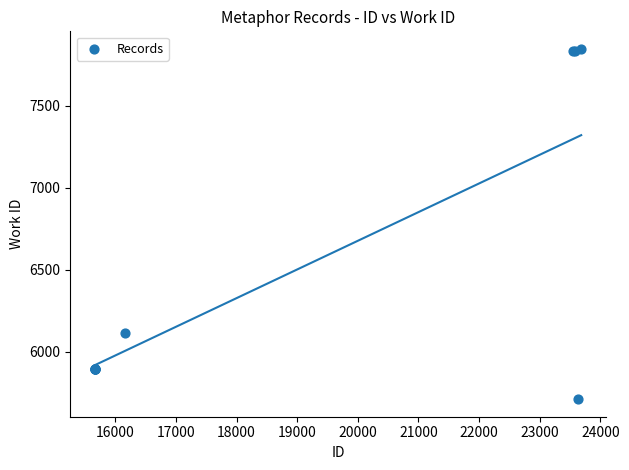

What Y value in the scatter plot is closest to 6779?

6116